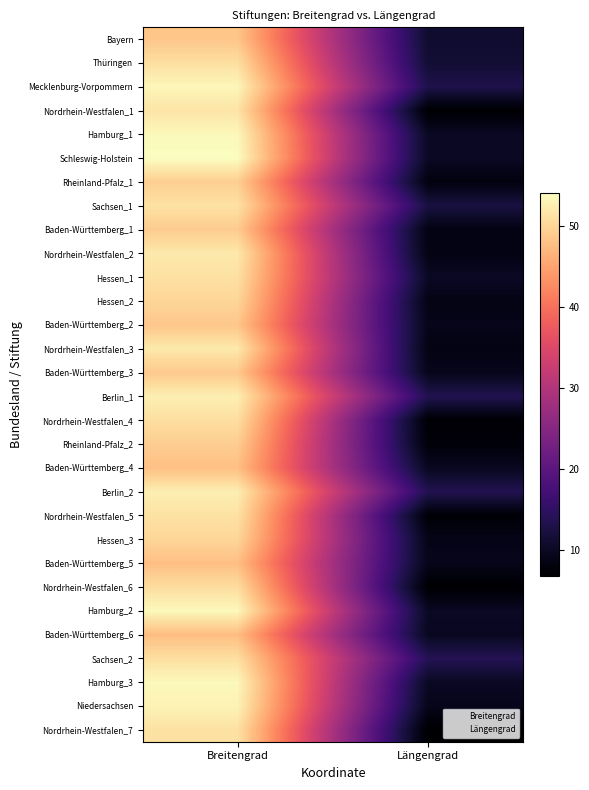

What is the greatest value displayed?

54.1